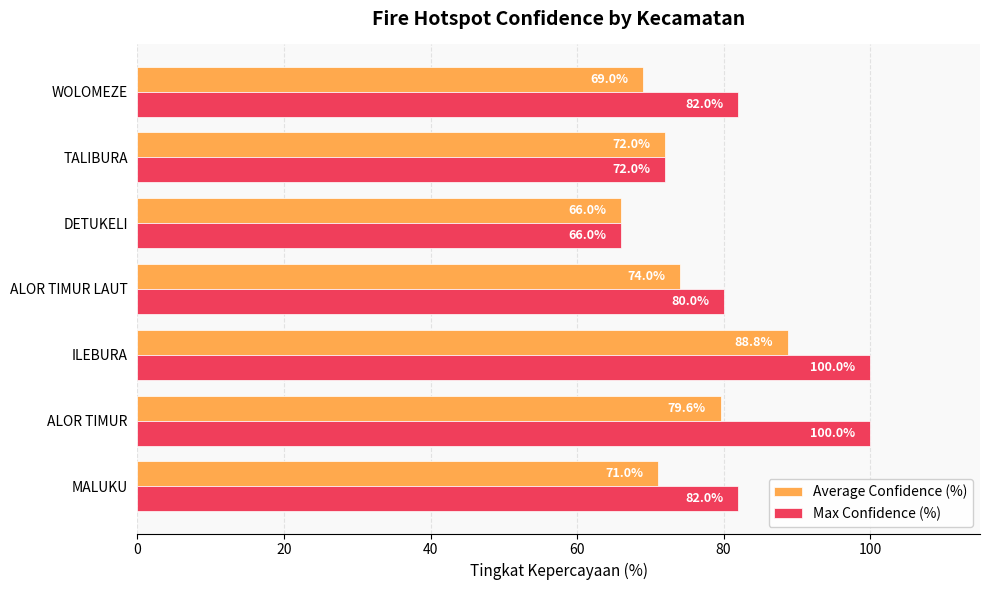

At which category does the chart reach its minimum across all series?

DETUKELI